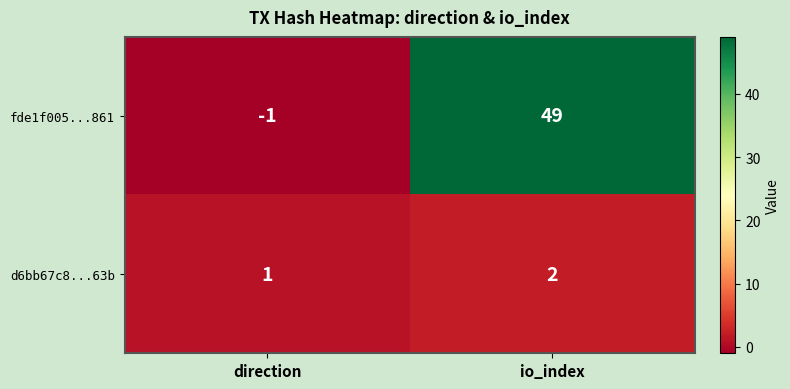

Which category has the lowest value in the d6bb67c8...63b series?

direction